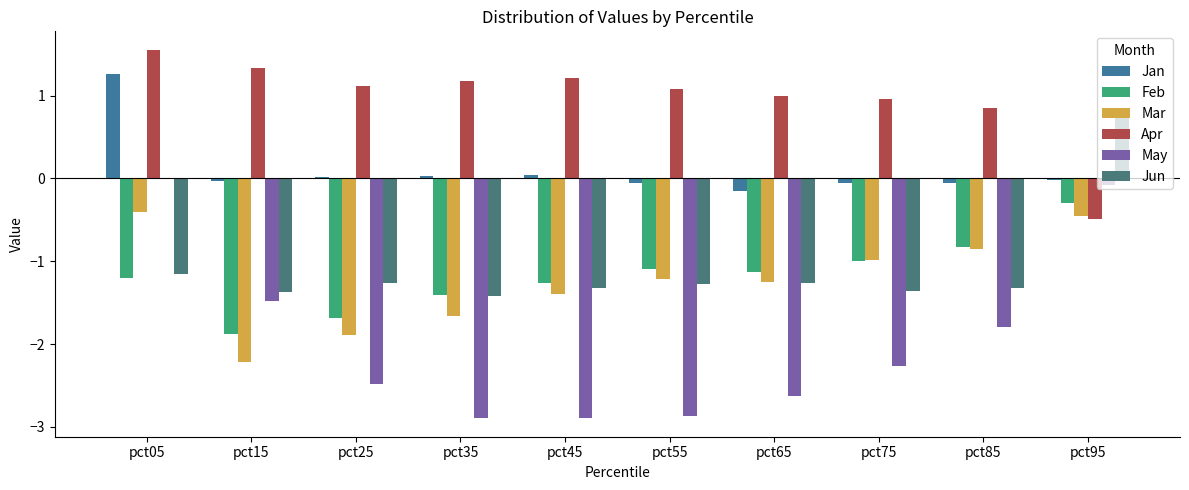

Which has a higher value, pct55 or pct25?

pct25